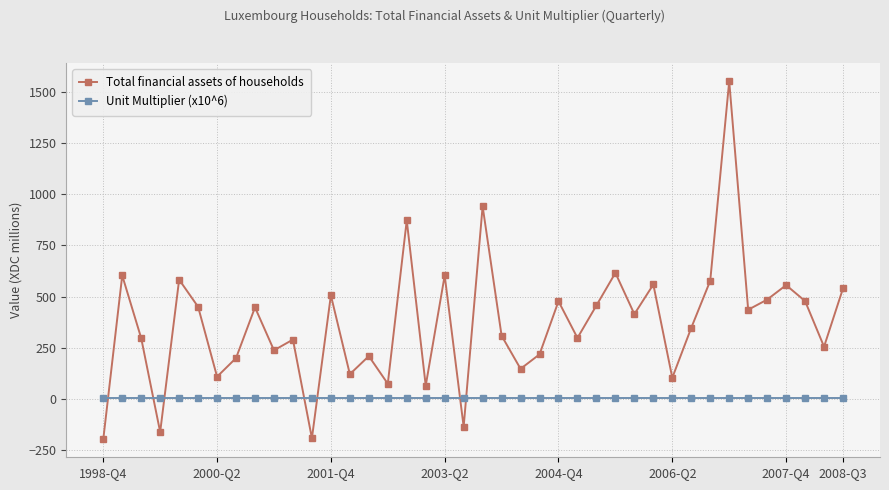

In Total financial assets of households, how many points are higher than both neighbors (excluding endpoints)?

14